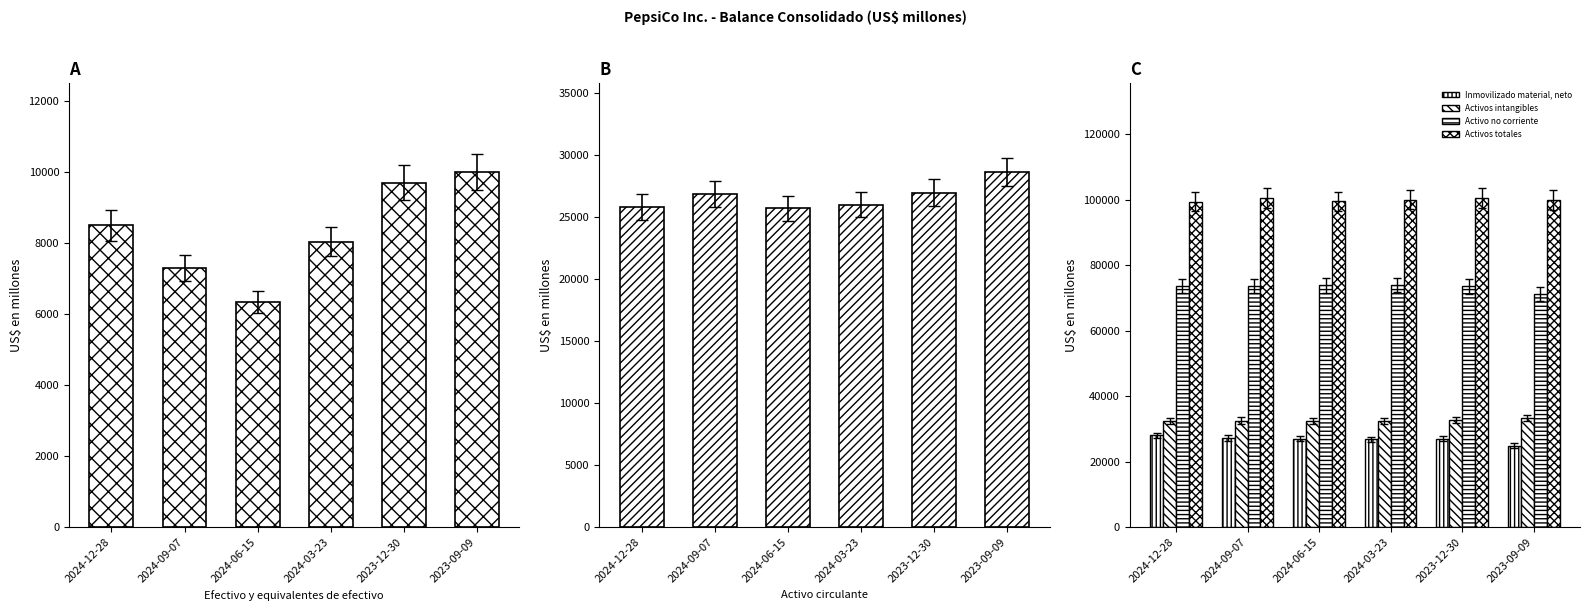

What is the difference between the Activo circulante values at 2024-09-07 and 2024-06-15?

1149